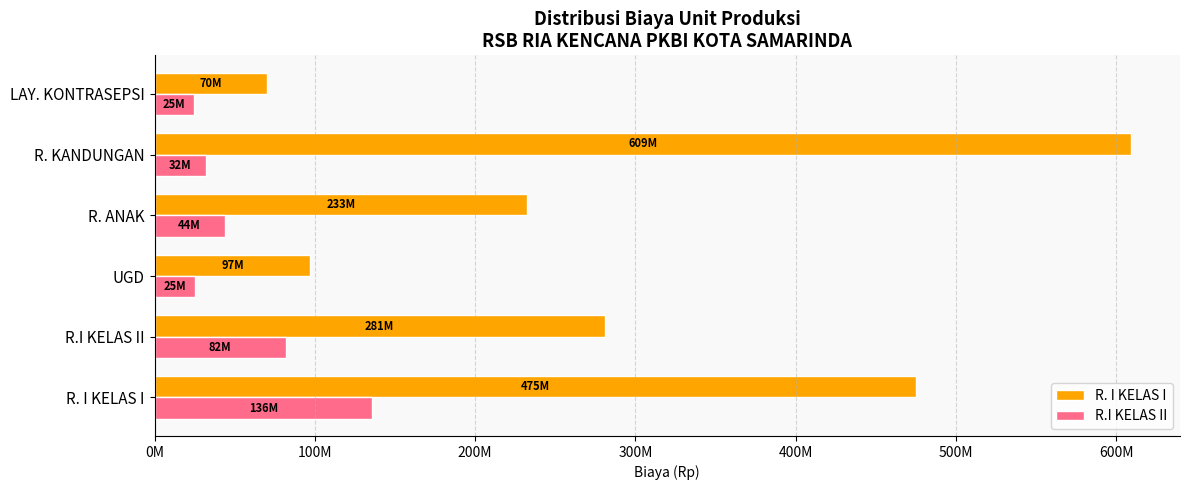

What are all the series names shown in the legend?

R. I KELAS I, R.I KELAS II